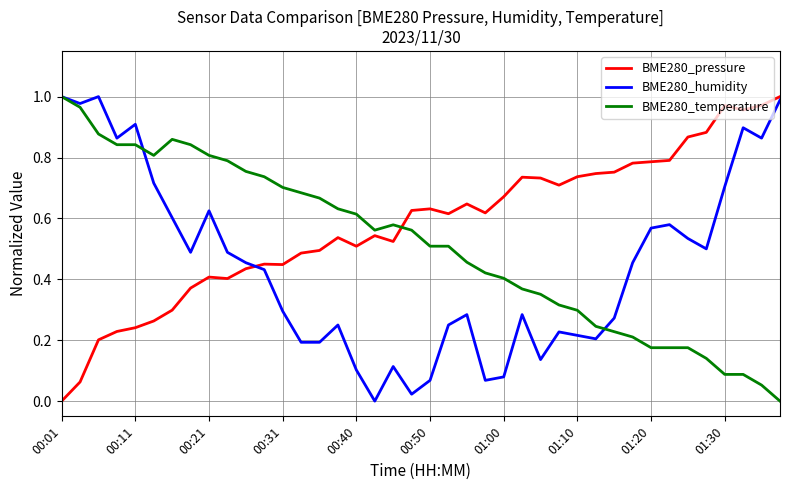

Which series ends up on top after the final intersection of BME280_humidity and BME280_pressure?

BME280_pressure